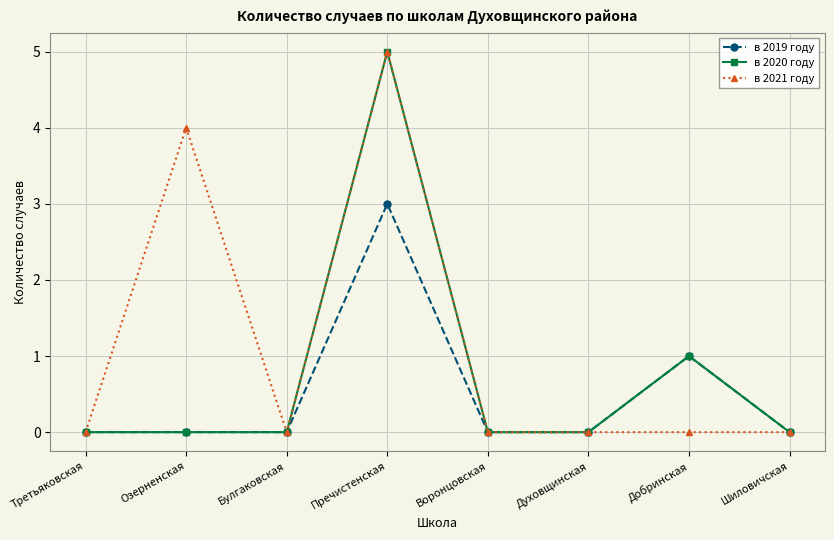

Is it true that в 2020 году equals 0 at Озерненская?

True